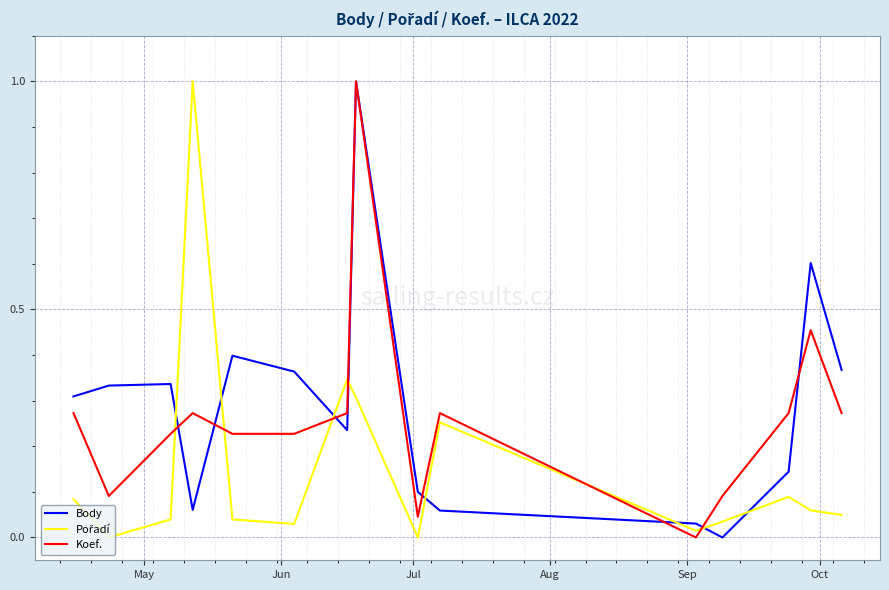

What is the maximum value shown in the chart?

1.0